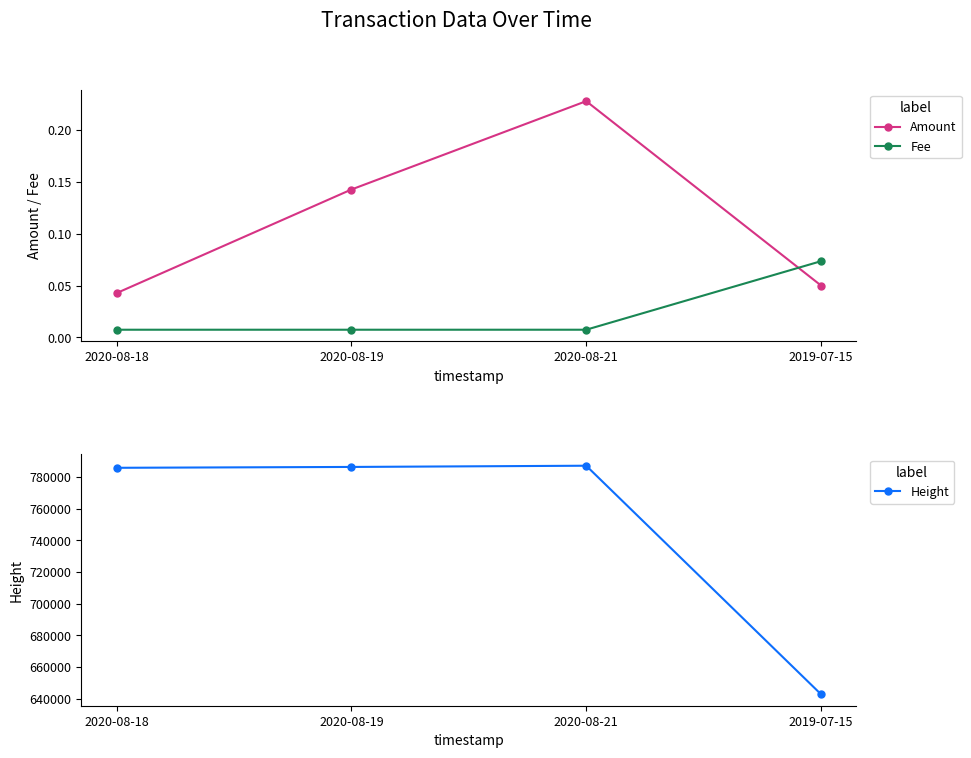

Rank the series at 2020-08-19 from lowest to highest value.

Fee, Amount, Height